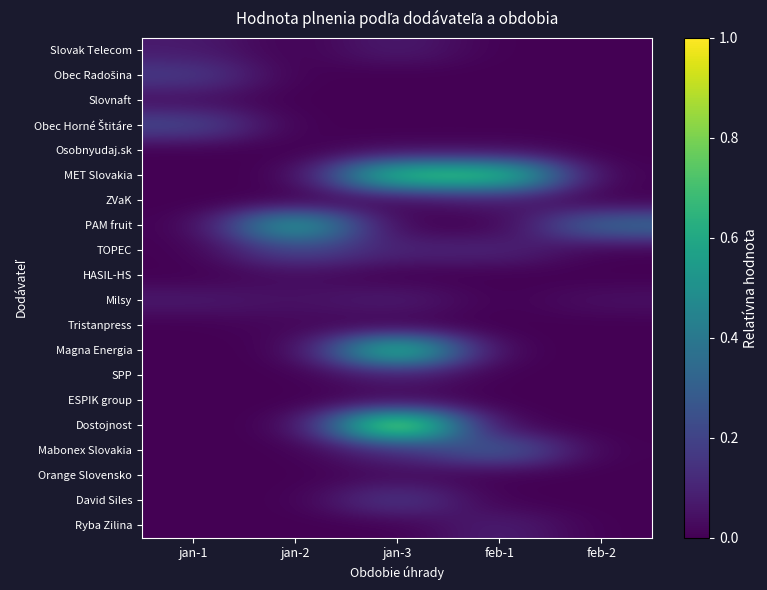

What is the spread (max minus min) of values at jan-3?

1.0